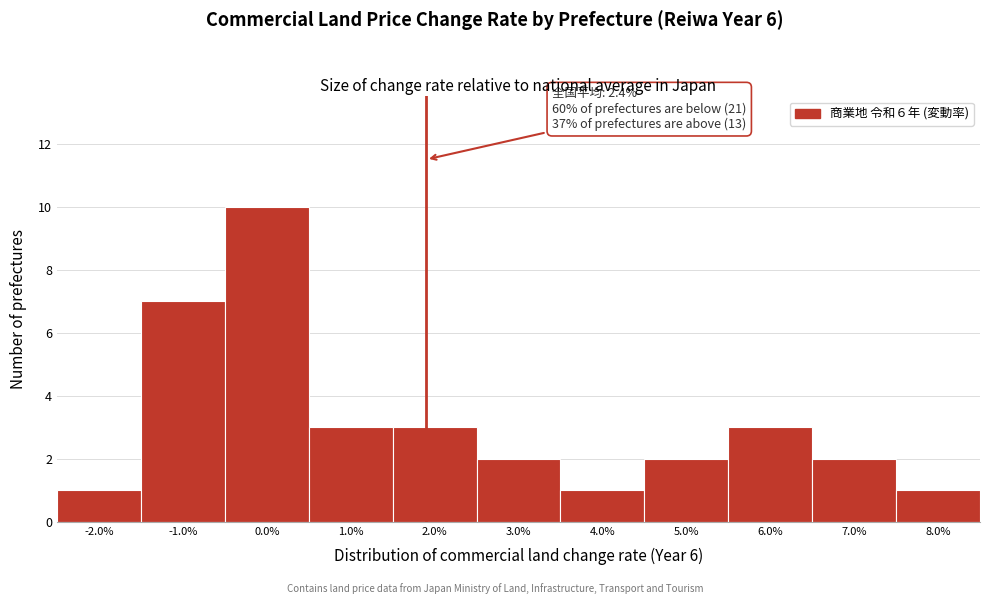

Reading right to left, extract all data points from this chart.

1	2	3	2	1	2	3	3	10	7	1